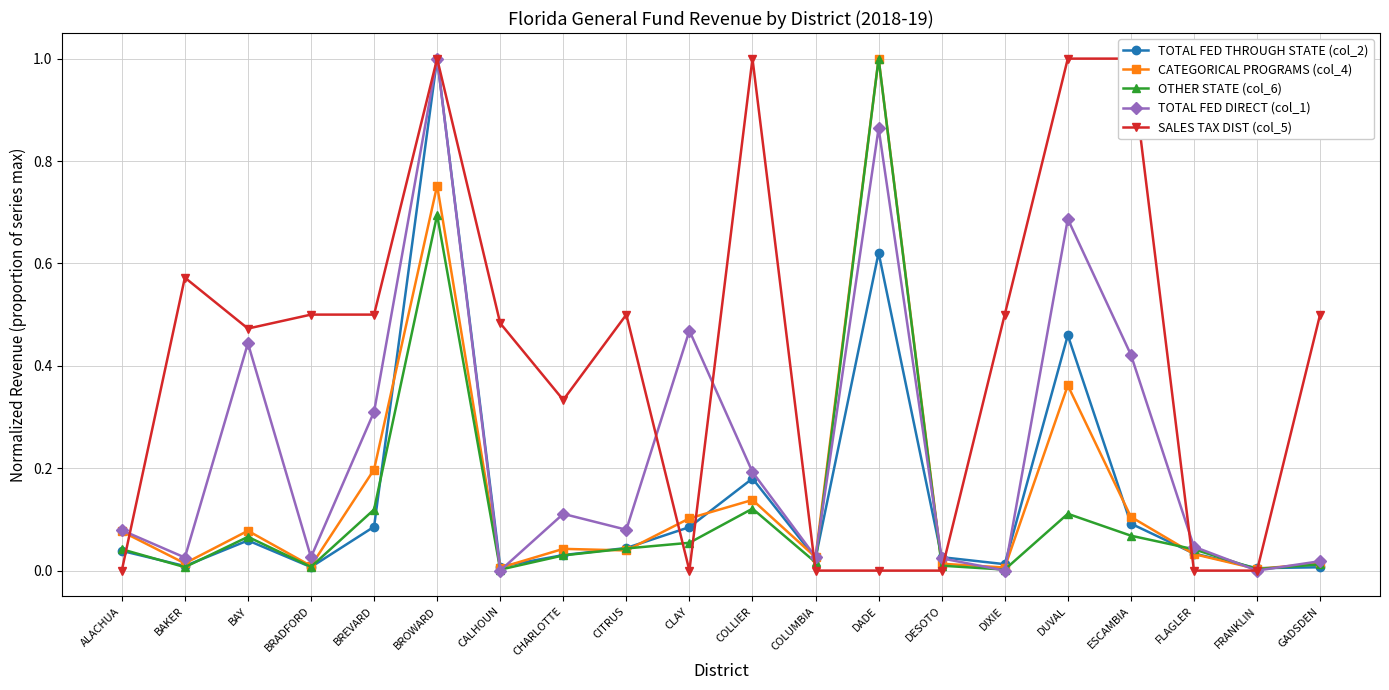

True or false: SALES TAX DIST (col_5) and TOTAL FED DIRECT (col_1) intersect in this chart.

True